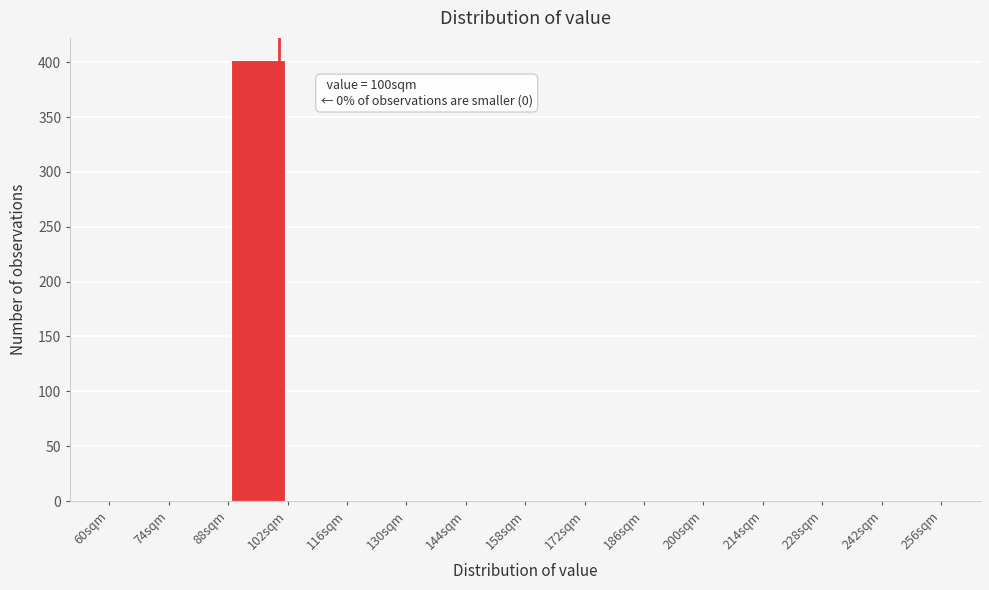

Which range on the x-axis has the tallest bar?

88 to 102